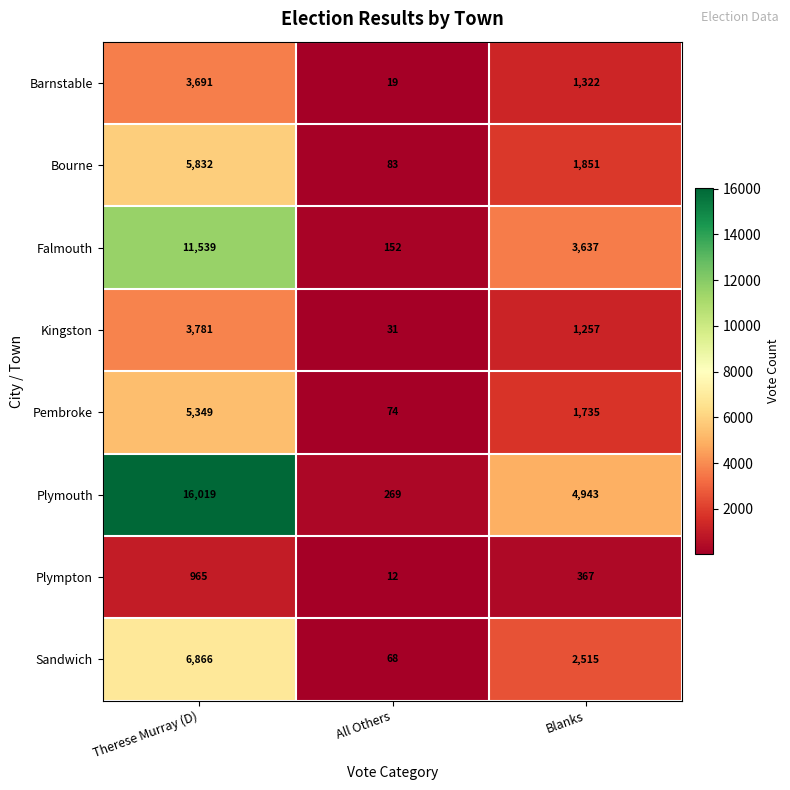

What is the maximum value for Kingston?

3781